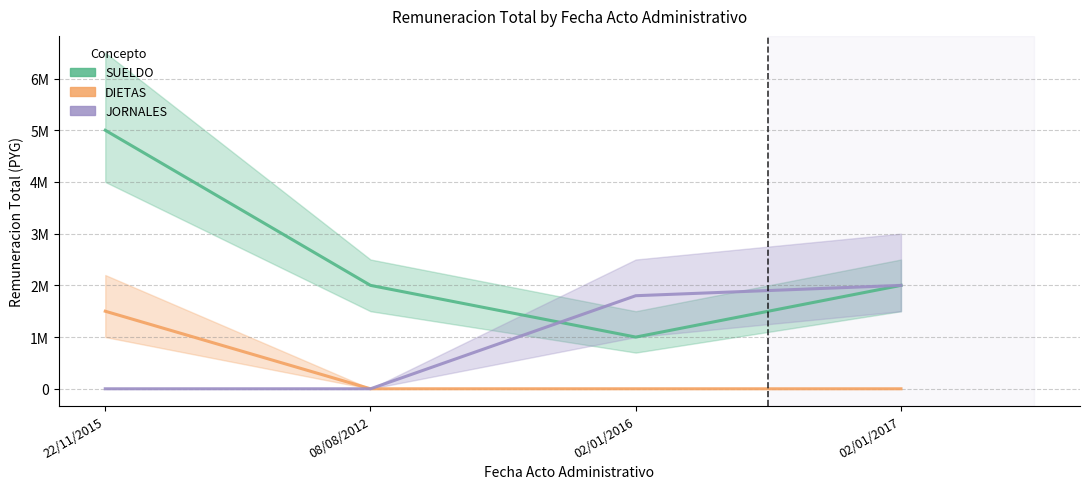

The DIETAS series shows 0 at 08/08/2012. True or false?

True